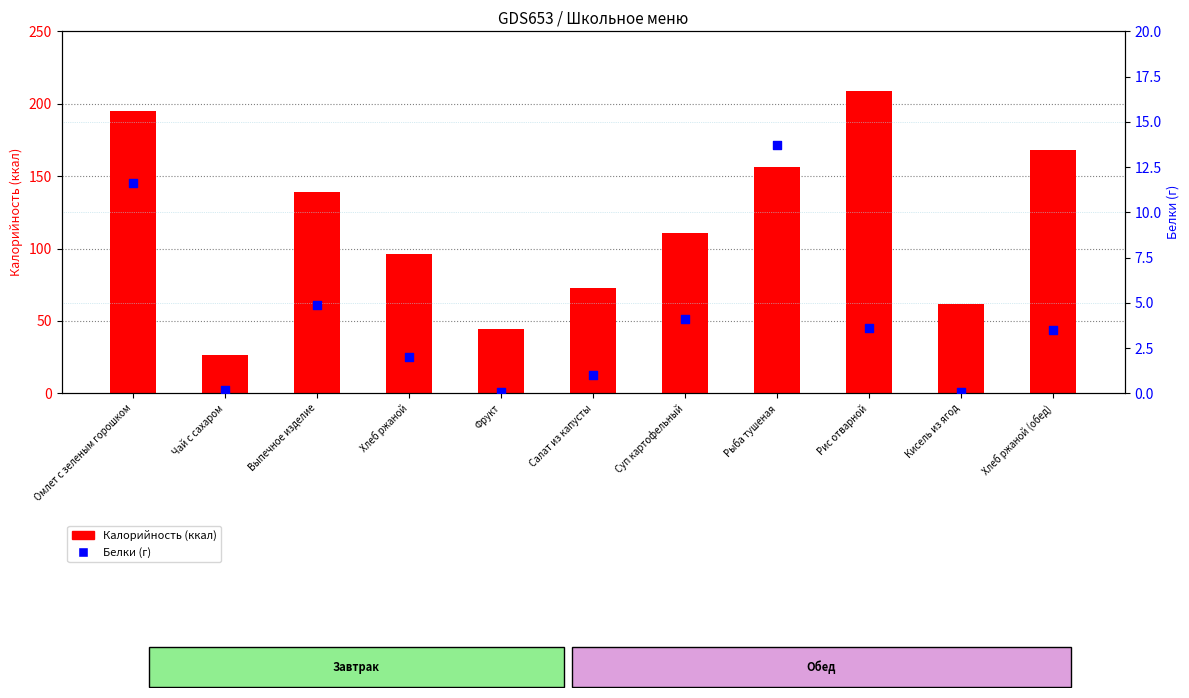

Which series has the largest Y range (max minus min)?

Калорийность (ккал)